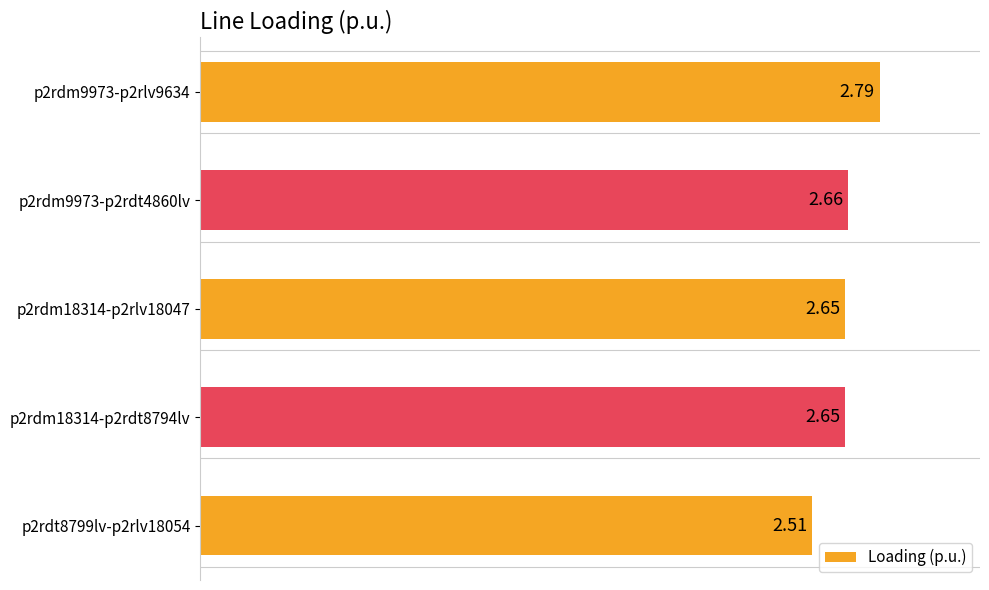

Between p2rdt8799lv-p2rlv18054 and p2rdm9973-p2rdt4860lv, which is larger?

p2rdm9973-p2rdt4860lv